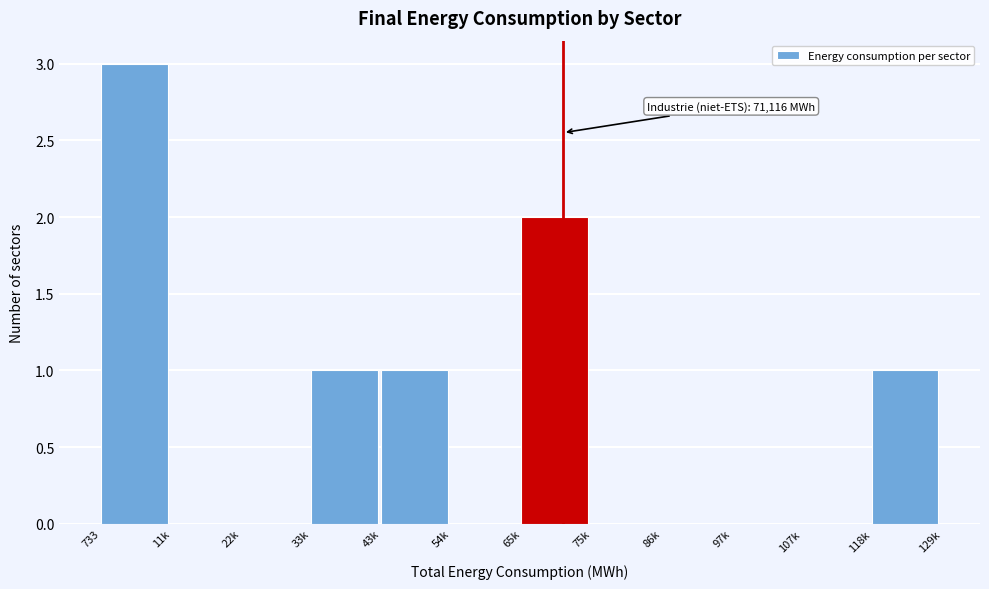

Reading right to left, transcribe all the data shown in this chart.

118k=1	107k=0	97k=0	86k=0	75k=0	65k=2	54k=0	43k=1	33k=1	22k=0	11k=0	733=3